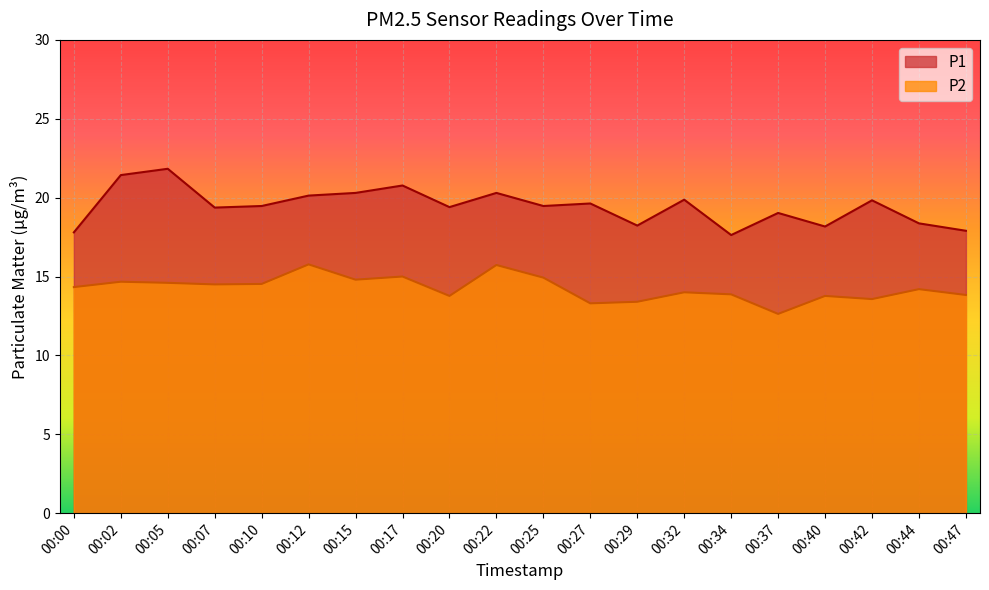

True or false: P2 has a value of 22.3 at 00:05.

False